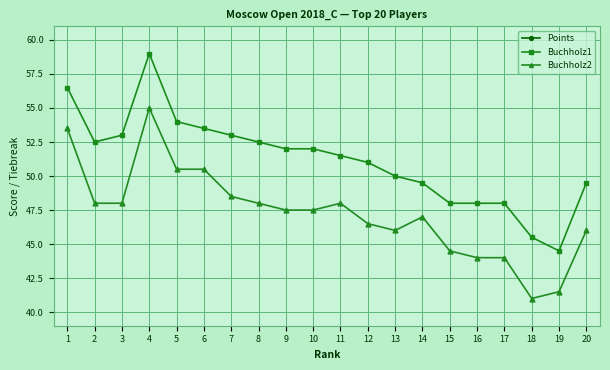

Is the value of Buchholz1 at 16 greater than the value of Points at 7?

Yes